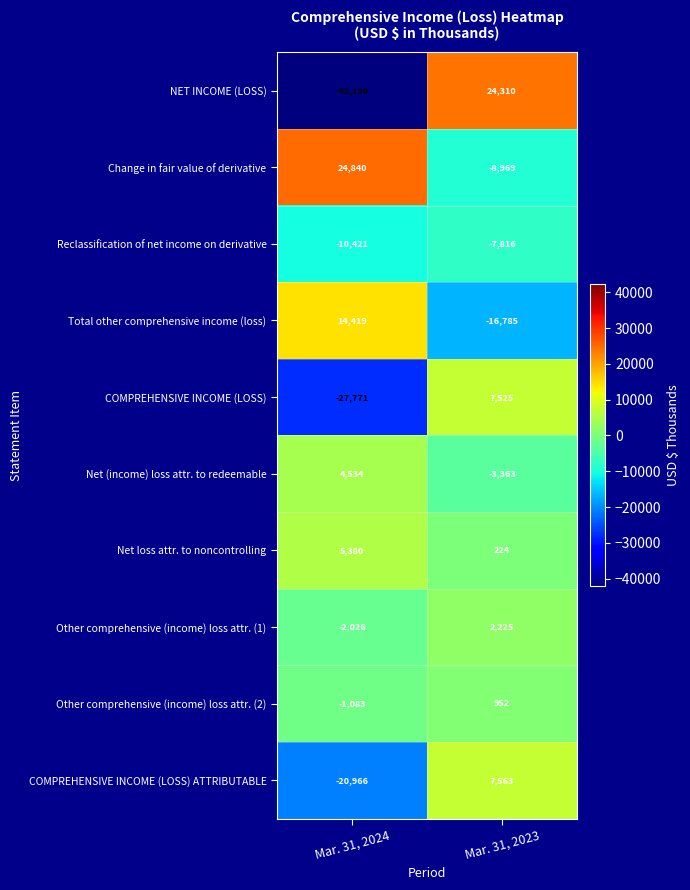

Reading right to left, transcribe all the data shown in this chart.

NET INCOME (LOSS): 24310	-42190
Change in fair value of derivative: -8969	24840
Reclassification of net income on derivative: -7816	-10421
Total other comprehensive income (loss): -16785	14419
COMPREHENSIVE INCOME (LOSS): 7525	-27771
Net (income) loss attr. to redeemable: -3363	4534
Net loss attr. to noncontrolling: 224	5380
Other comprehensive (income) loss attr. (1): 2225	-2026
Other comprehensive (income) loss attr. (2): 952	-1083
COMPREHENSIVE INCOME (LOSS) ATTRIBUTABLE: 7563	-20966